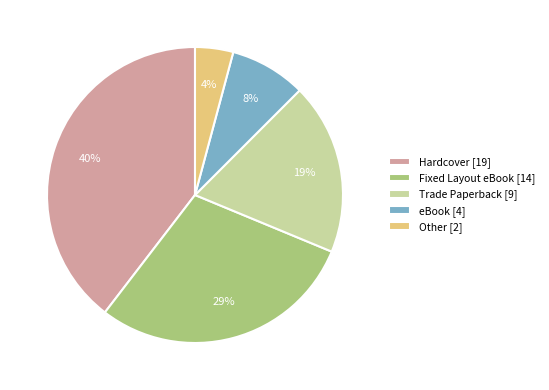

Which has a higher value, eBook [4] or Other [2]?

eBook [4]